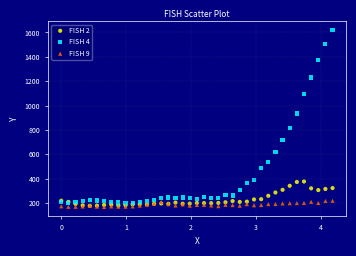

Across all series, what Y value is closest to 894?

934.9